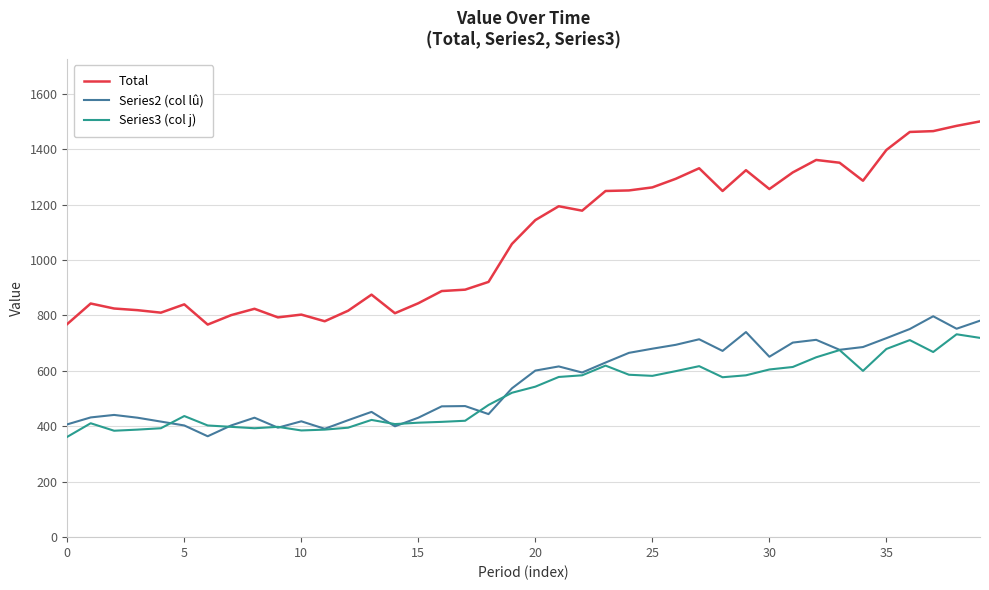

True or false: Total has more than 2 interior local peaks.

True